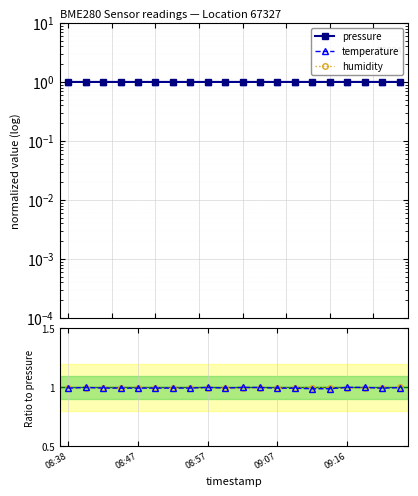

Reading left to right, transcribe all the data shown in this chart.

pressure: 1.0	1.0	1.0	1.0	1.0	1.0	1.0	1.0	1.0	1.0	1.0	1.0	1.0	1.0	1.0	1.0	1.0	1.0	1.0	1.0
temperature: 1.0	1.0	1.0	1.0	1.0	1.0	1.0	1.0	1.0	1.0	1.0	1.0	1.0	1.0	1.0	1.0	1.0	1.0	1.0	1.0
humidity: 1.0	1.0	1.0	1.0	1.0	1.0	1.0	1.0	1.0	1.0	1.0	1.0	1.0	1.0	1.0	1.0	1.0	1.0	1.0	1.0